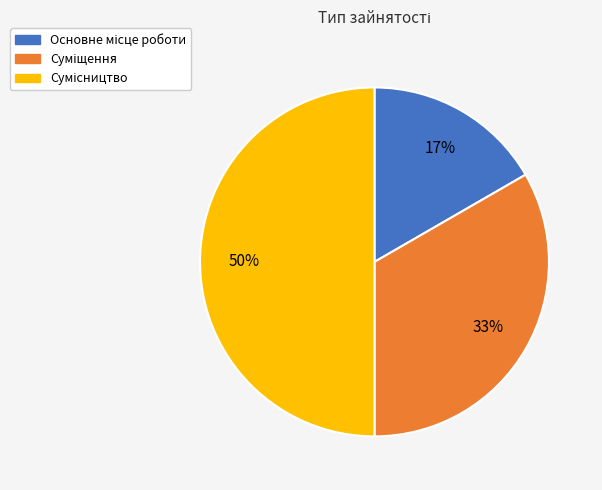

To the nearest percent, what is the average slice percentage?

33%